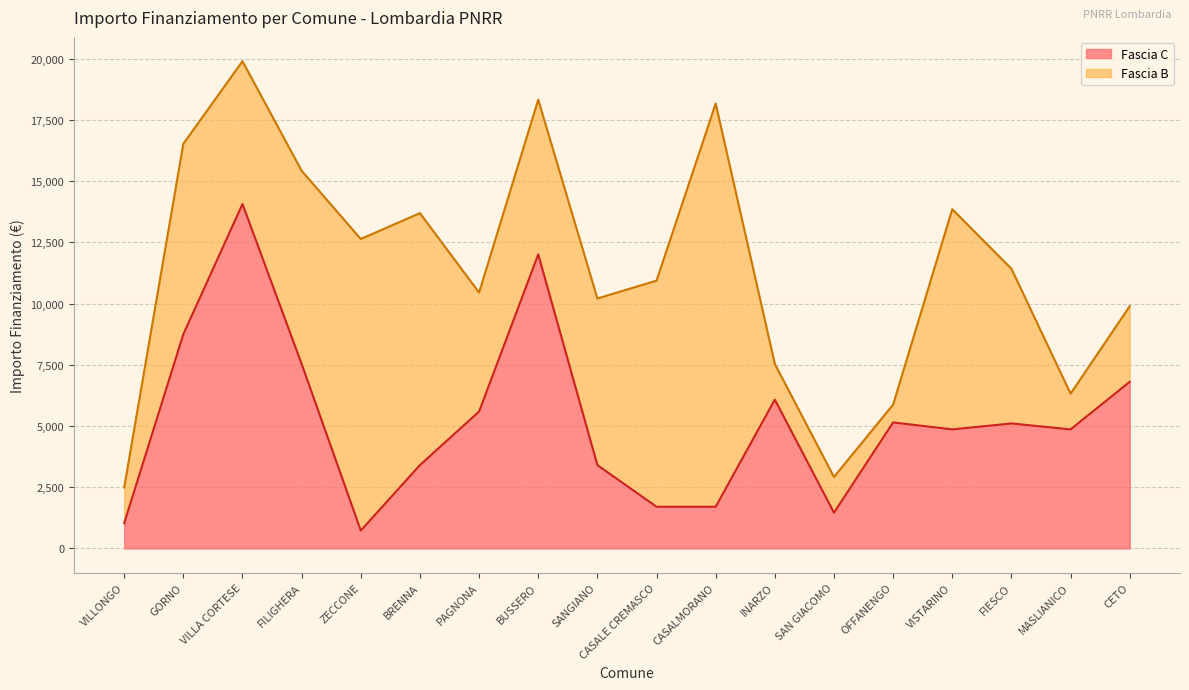

List the labels in order of value, largest first.

VILLA CORTESE, BUSSERO, GORNO, FILIGHERA, CETO, INARZO, PAGNONA, OFFANENGO, FIESCO, VISTARINO, MASLIANICO, BRENNA, SANGIANO, CASALE CREMASCO, CASALMORANO, SAN GIACOMO, VILLONGO, ZECCONE